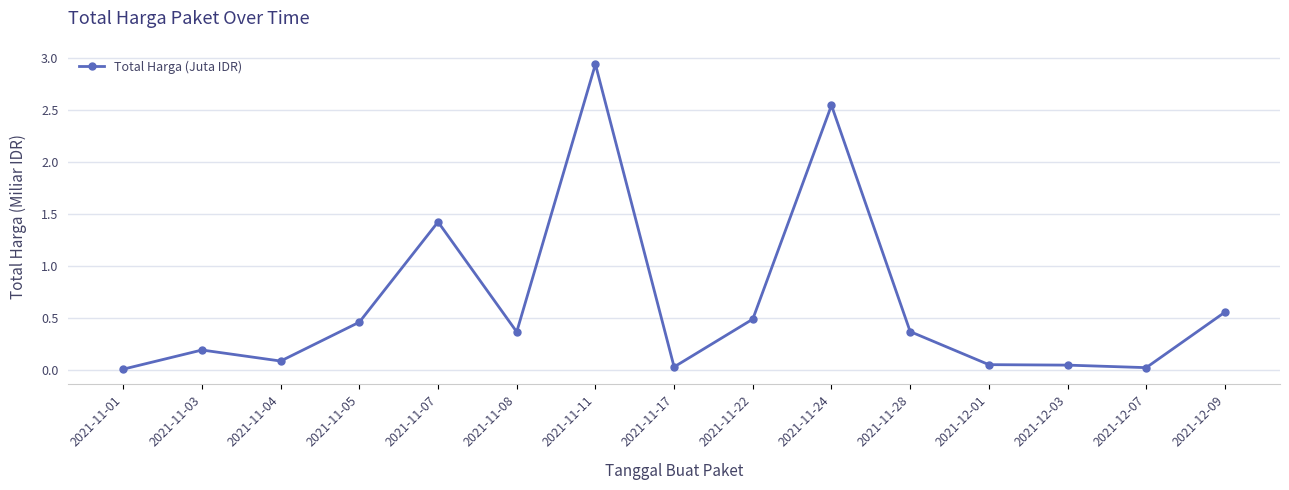

At which category does the data reach its first local valley?

2021-11-04